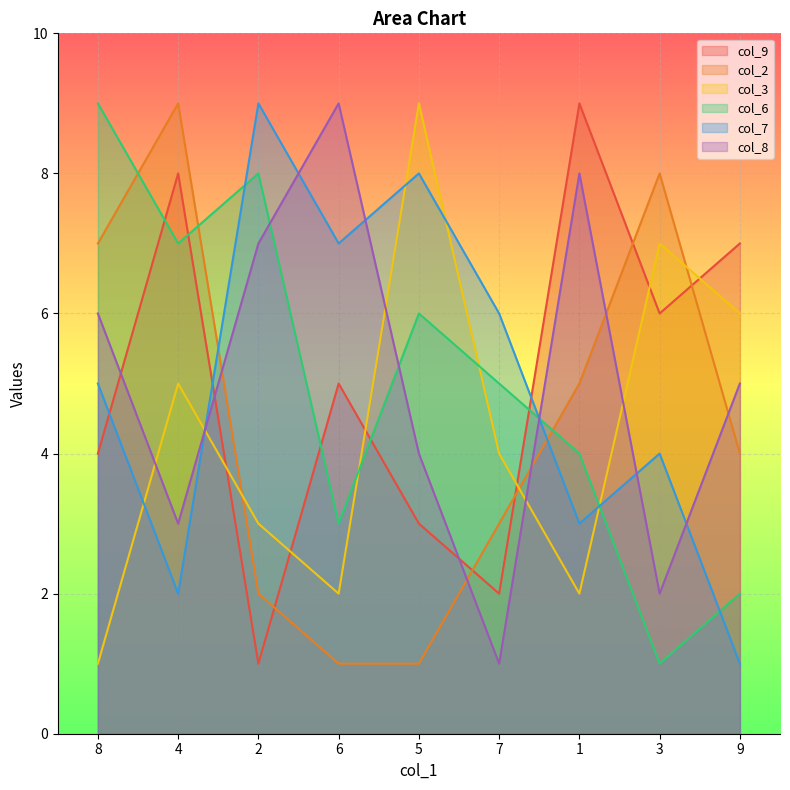

How many times do col_9 and col_6 cross each other?

5